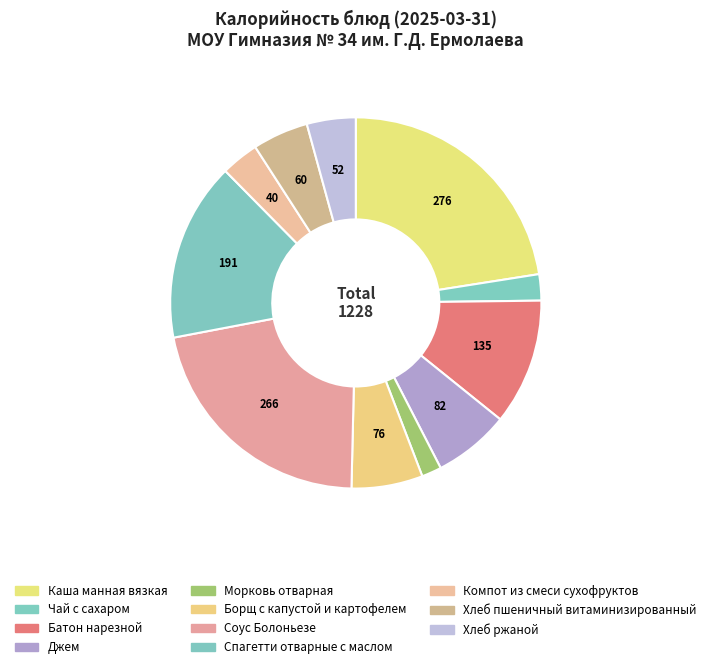

Count the number of slices in the pie.

11